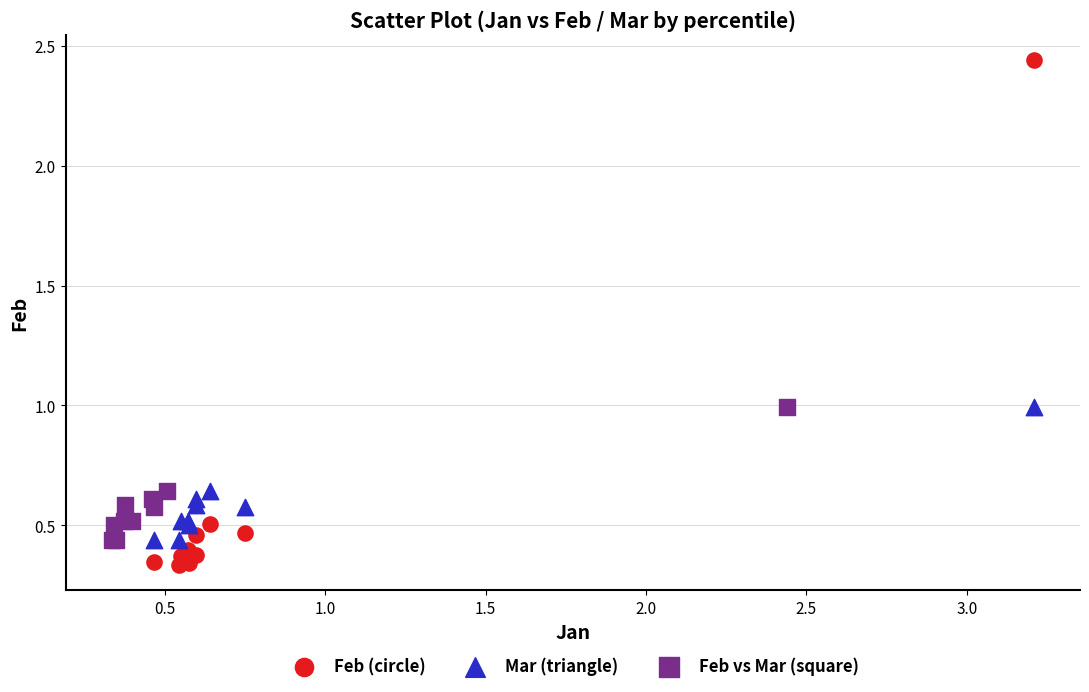

Which series reaches the minimum Y coordinate?

Feb (circle)